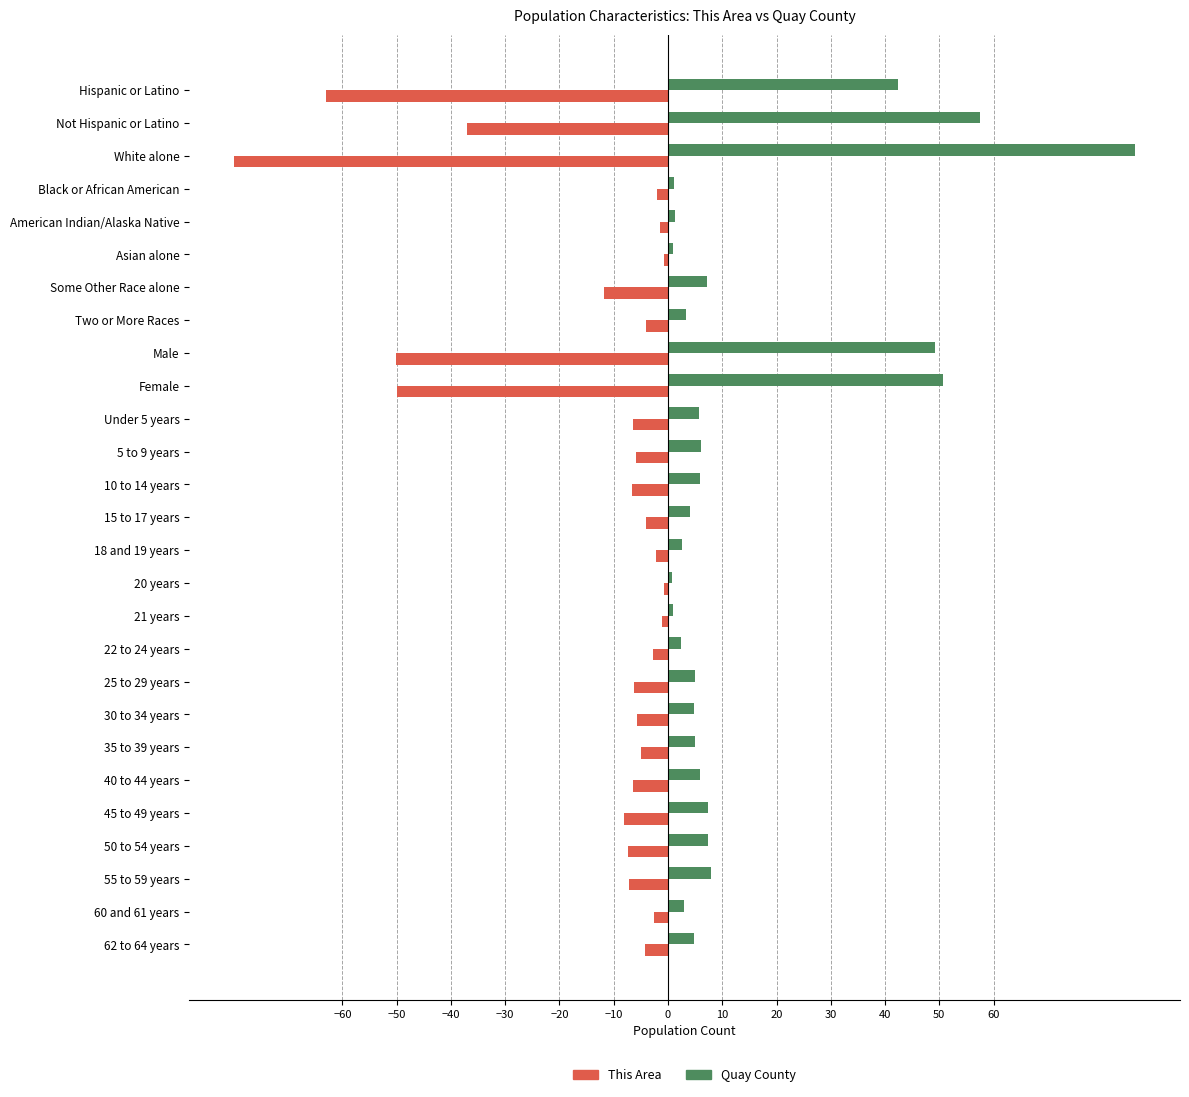

At which category is the sum across all series the highest?

Not Hispanic or Latino